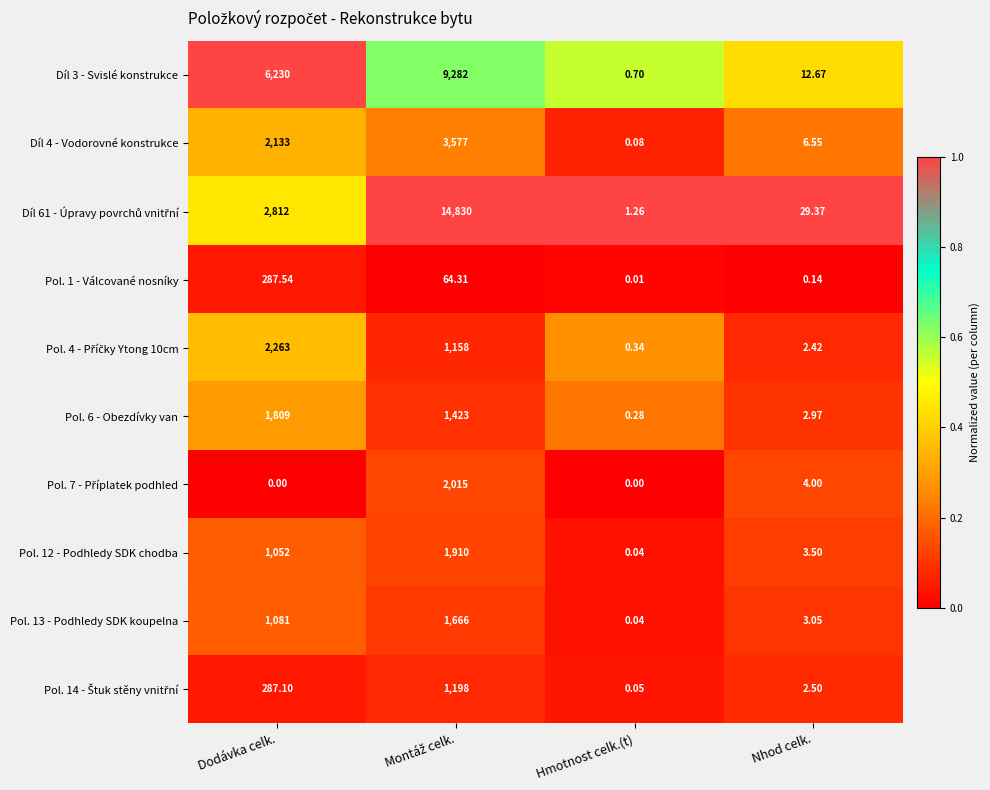

Which category has the highest value in the Pol. 1 - Válcované nosníky series?

Dodávka celk.